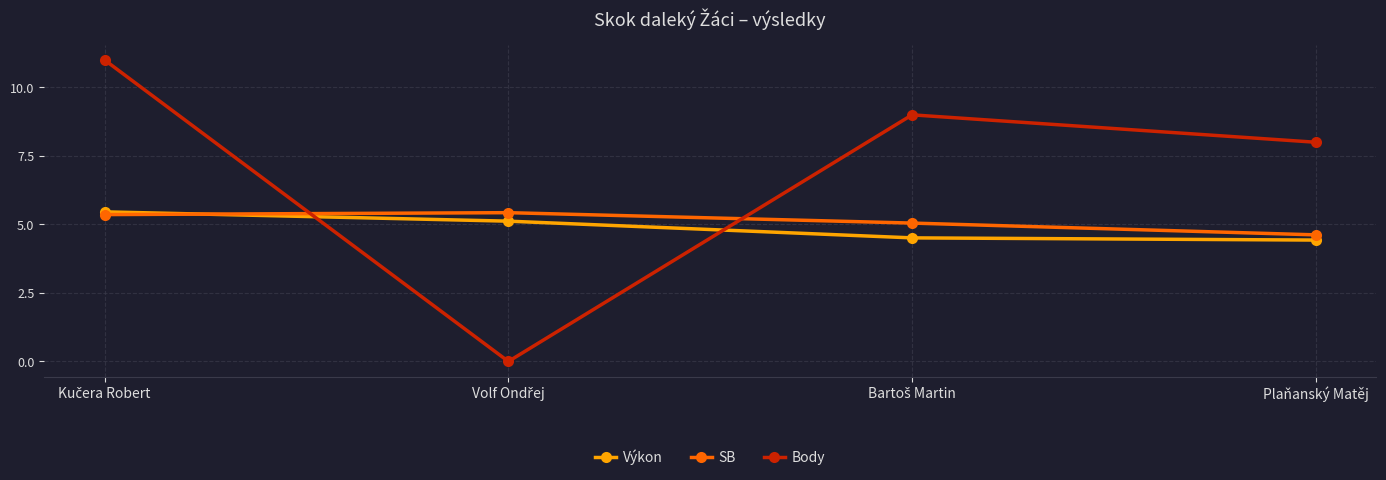

What position from the left is Plaňanský Matěj?

4